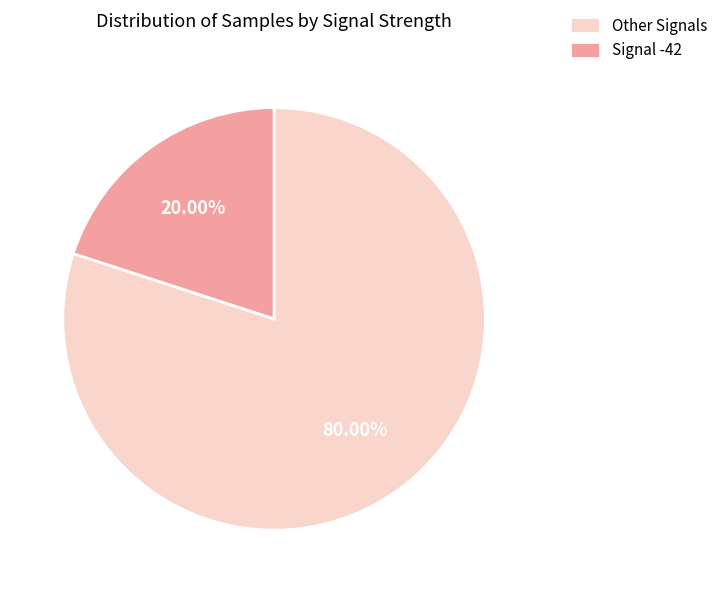

Rank the categories by value from highest to lowest.

Other Signals, Signal -42